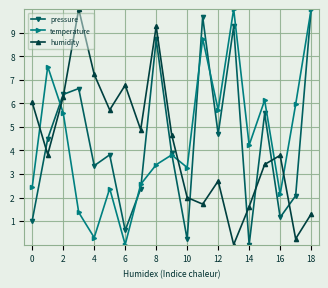

What is the greatest value displayed?

10.0